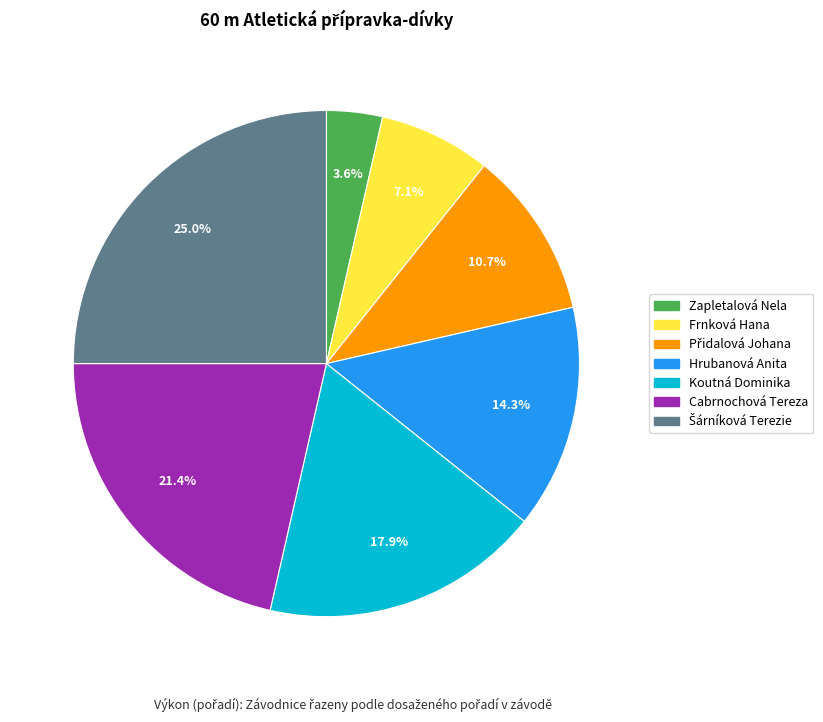

How many segments does this pie chart have?

7